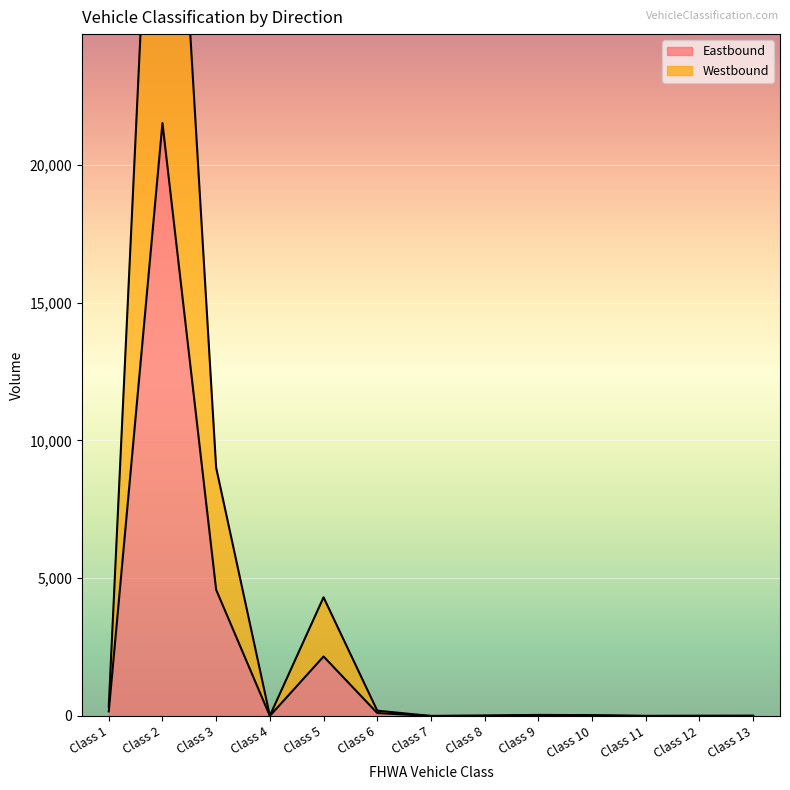

List the series in order of their peak value, highest first.

Westbound, Eastbound